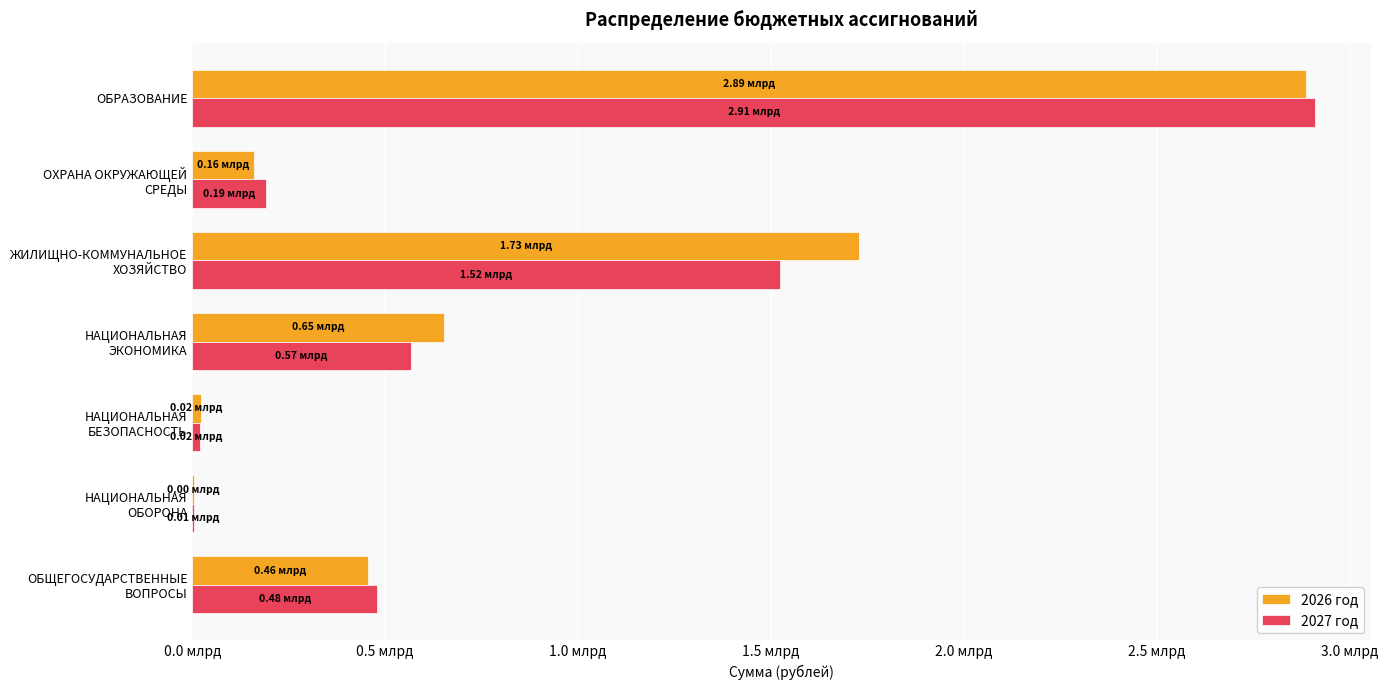

What are all the series names shown in the legend?

2026 год, 2027 год